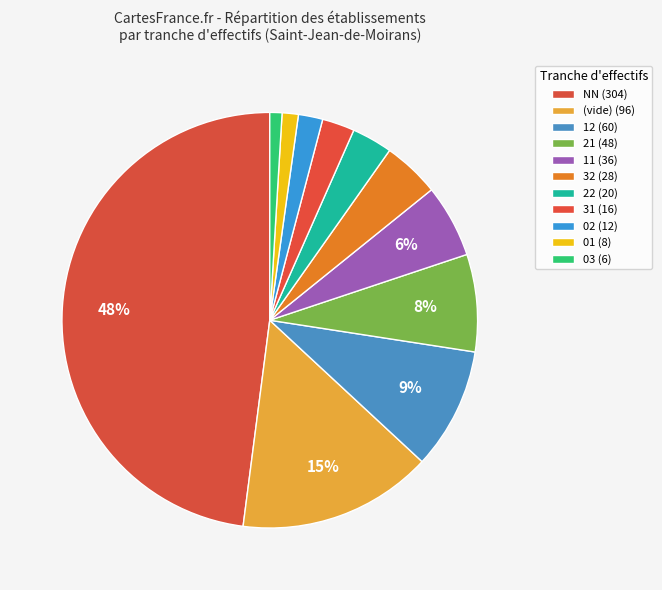

How many slices are in this pie chart?

11